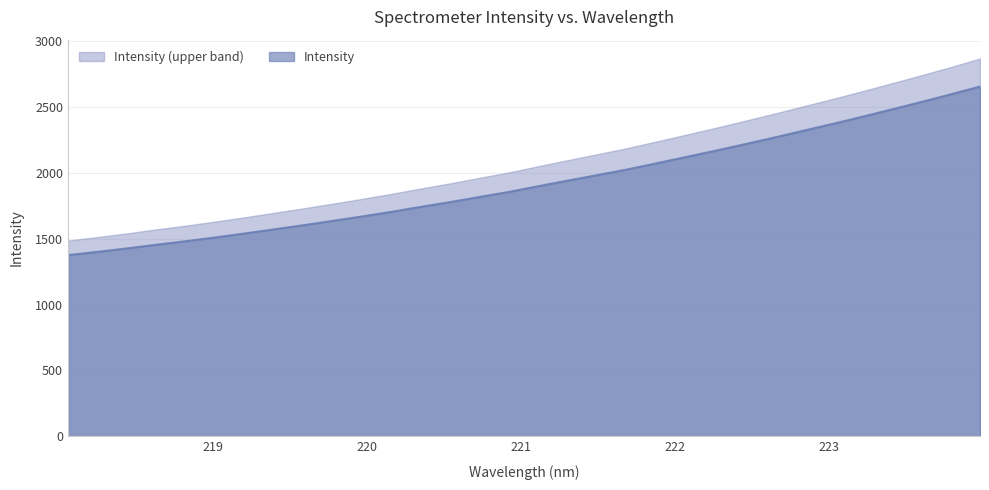

What is the approximate value at 221.3083?

1942.2